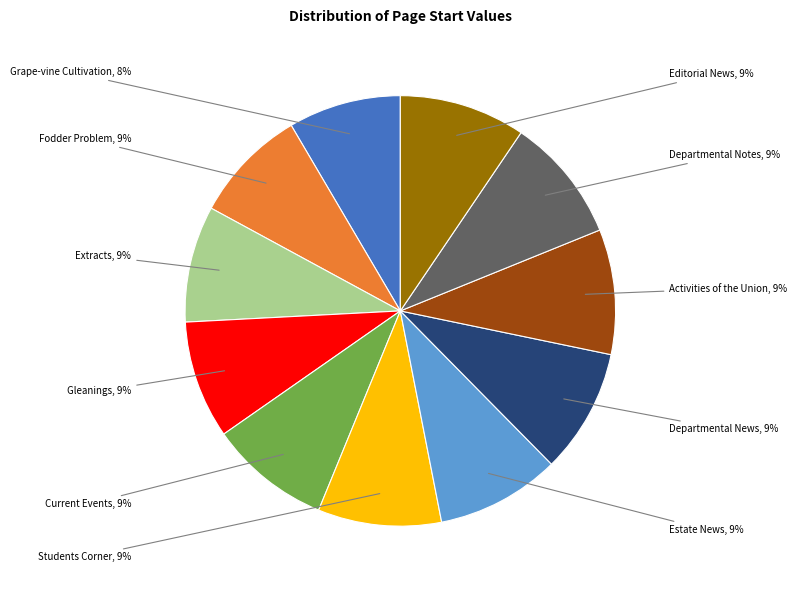

Is there any slice that represents more than half of the pie?

No